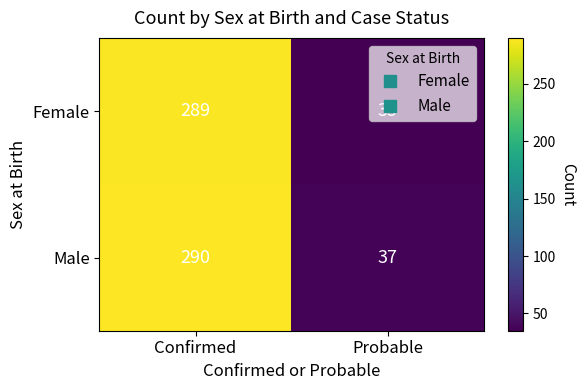

What is the lowest value of the Female series?

35